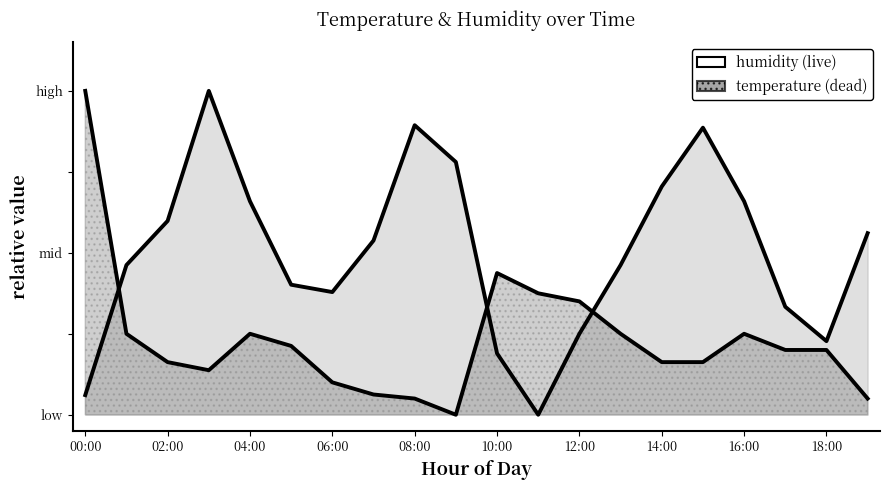

What is the maximum value shown in the chart?

1.0